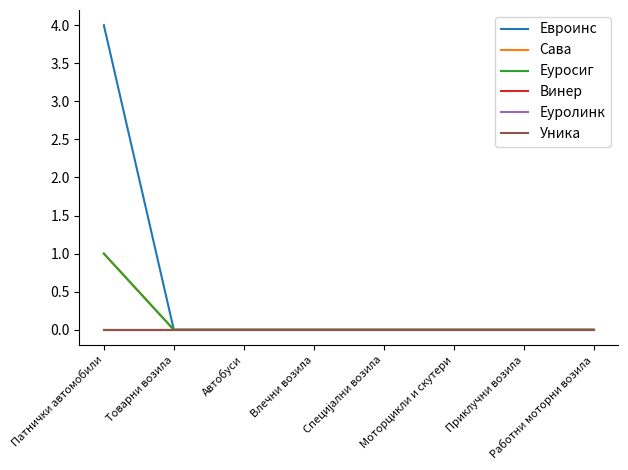

True or false: Уника and Сава intersect in this chart.

False